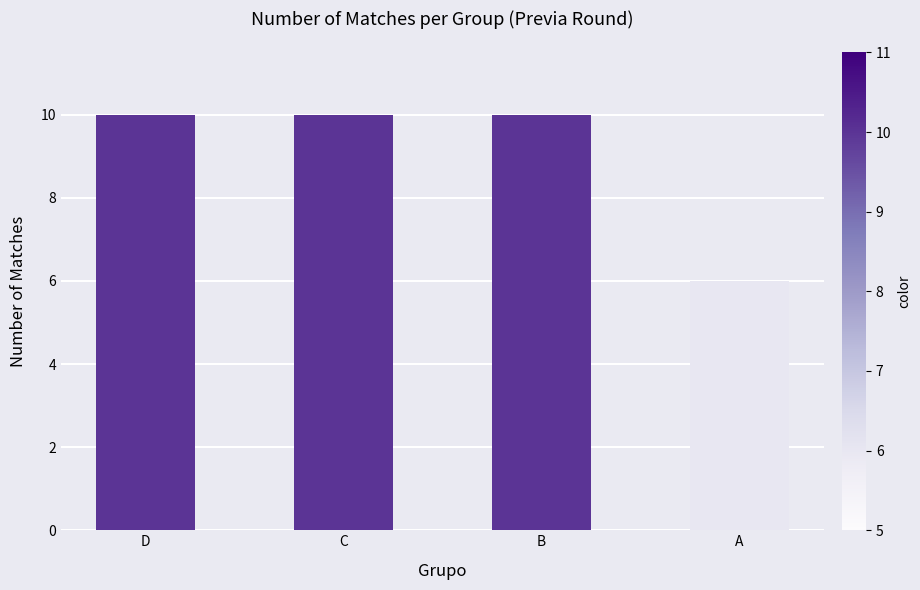

Are the bars grouped side by side (vs. stacked)?

No